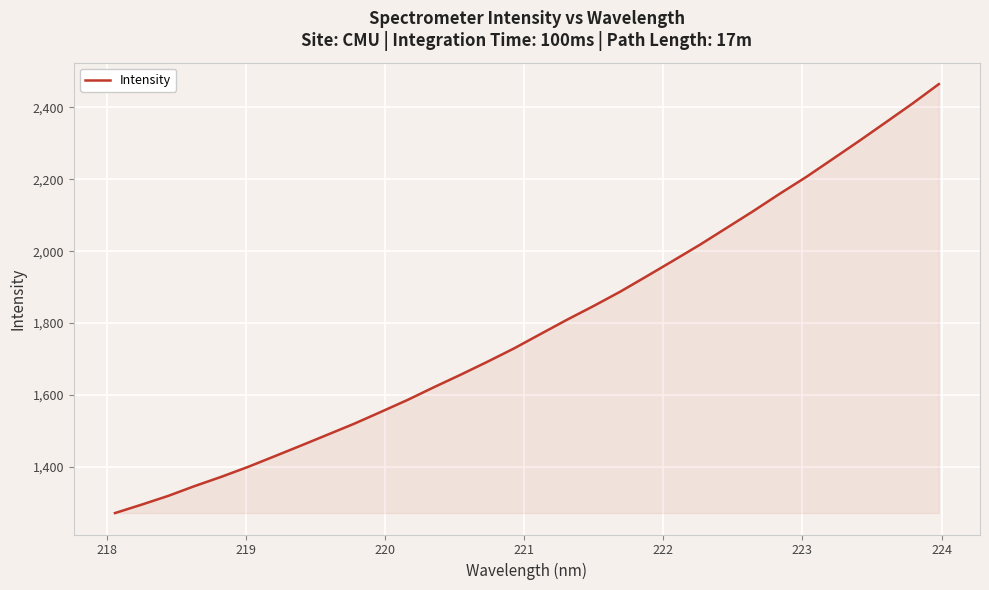

What is the difference between the maximum and minimum values?

1193.6